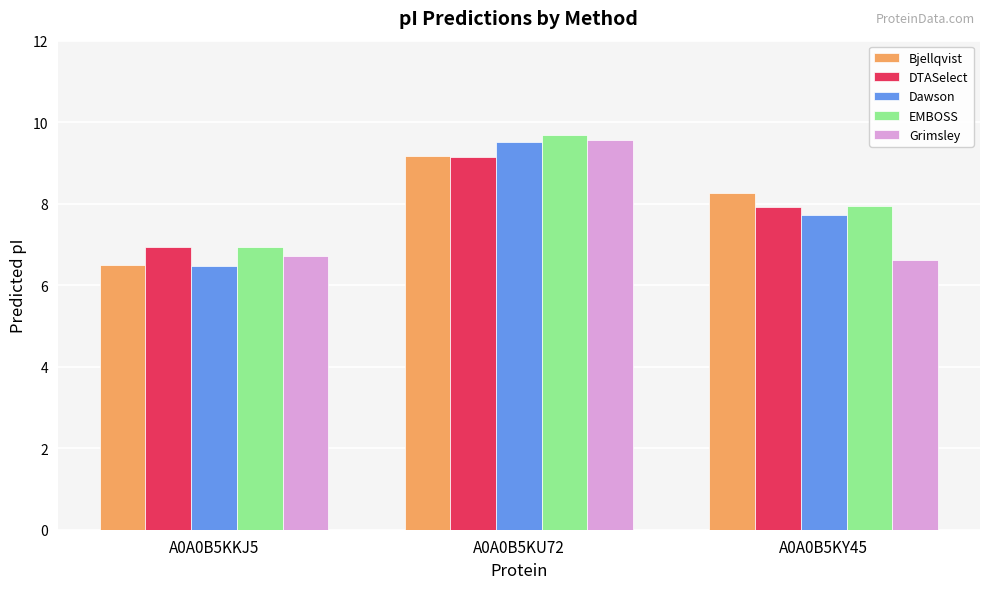

What is the total value across all series at A0A0B5KU72?

47.1